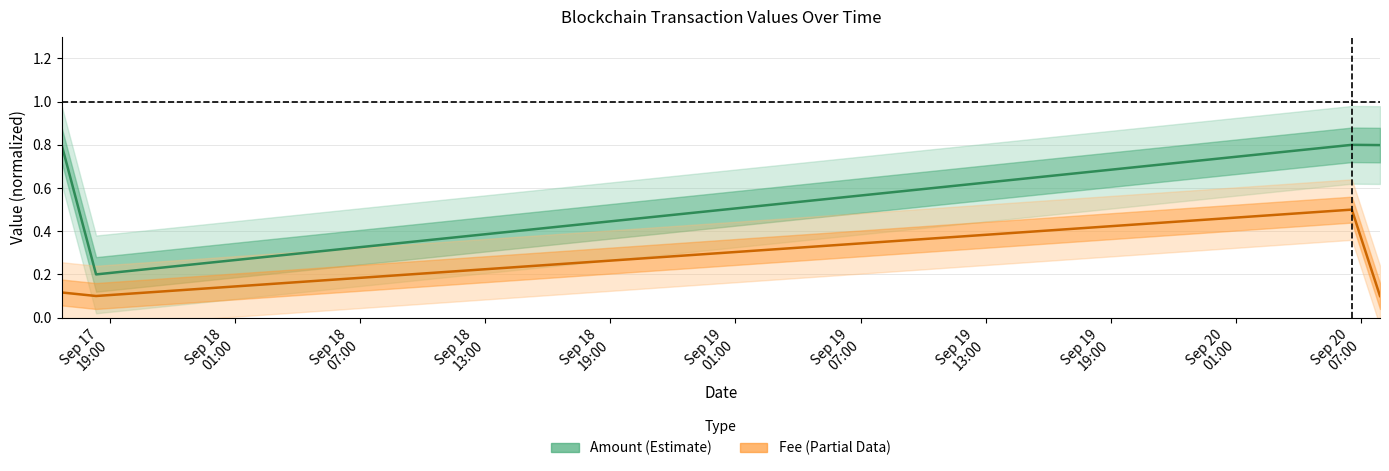

The Amount series shows 1.4 at Sep 18
13:00. True or false?

False